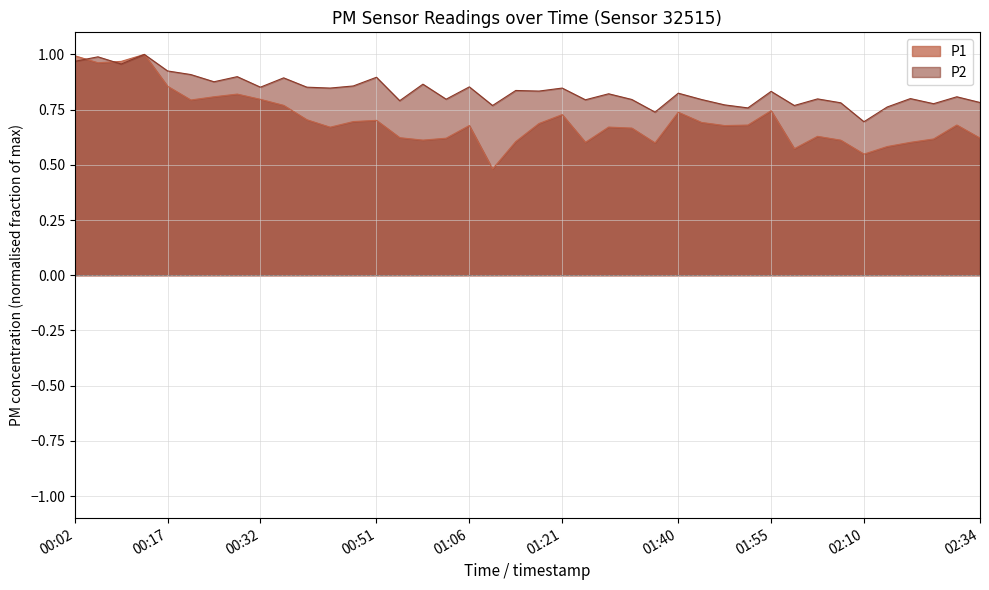

At 00:09, list the series in order from largest to smallest.

P1, P2